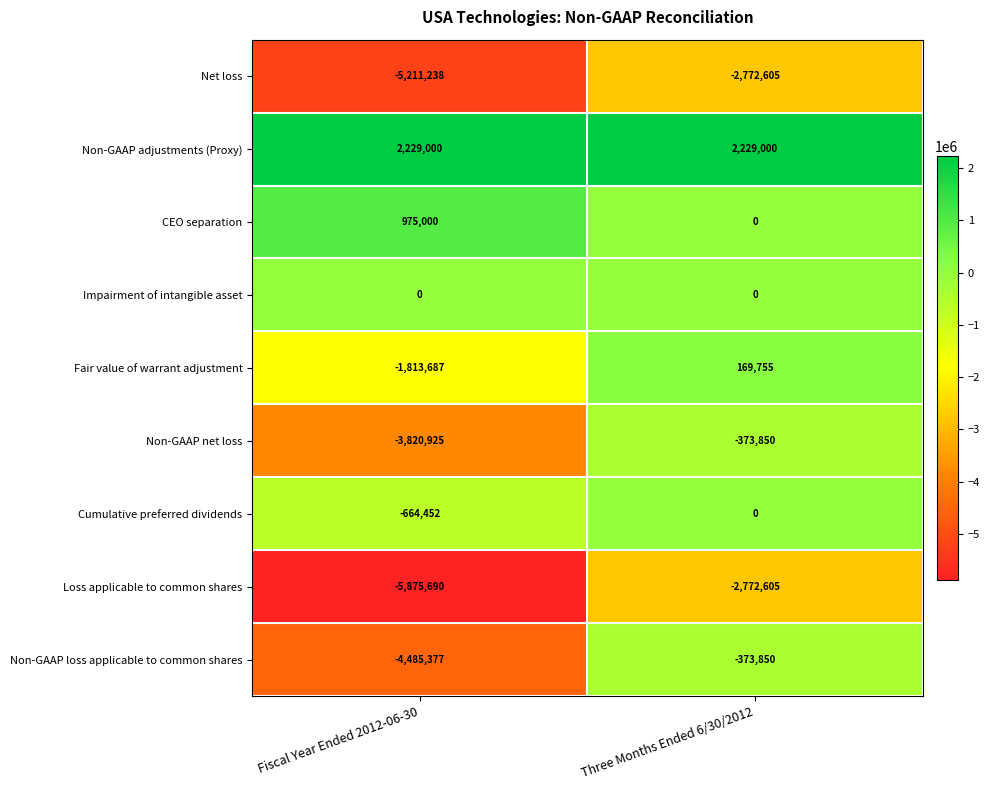

Is it true that Loss applicable to common shares equals -1905917 at Fiscal Year Ended 2012-06-30?

False